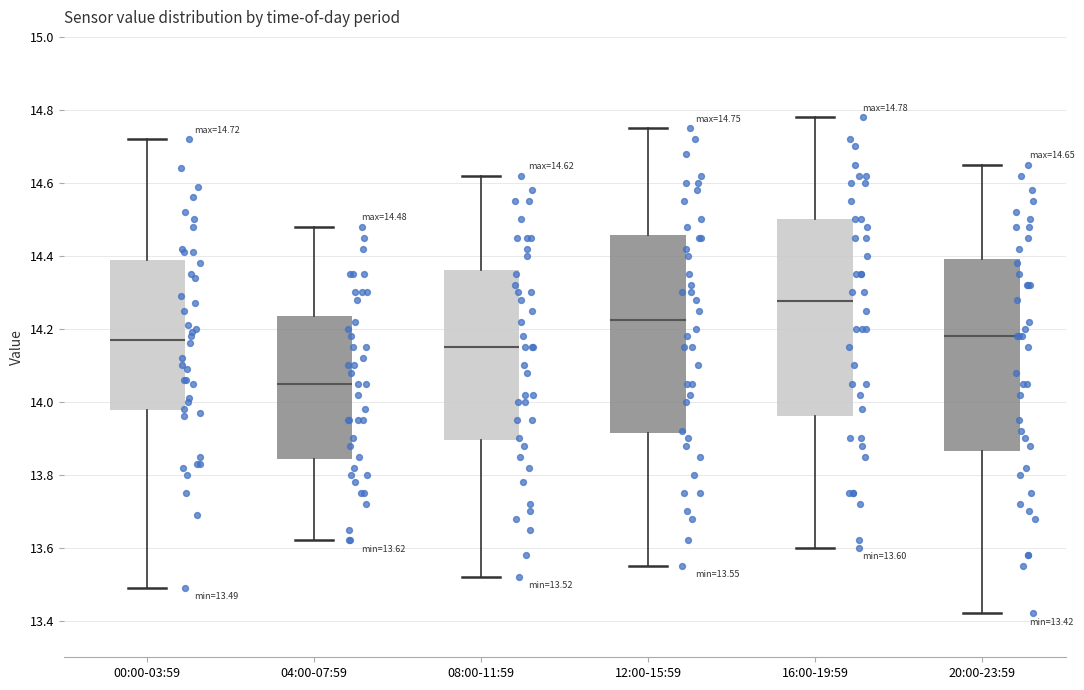

Which box has the lowest median line?

04:00-07:59